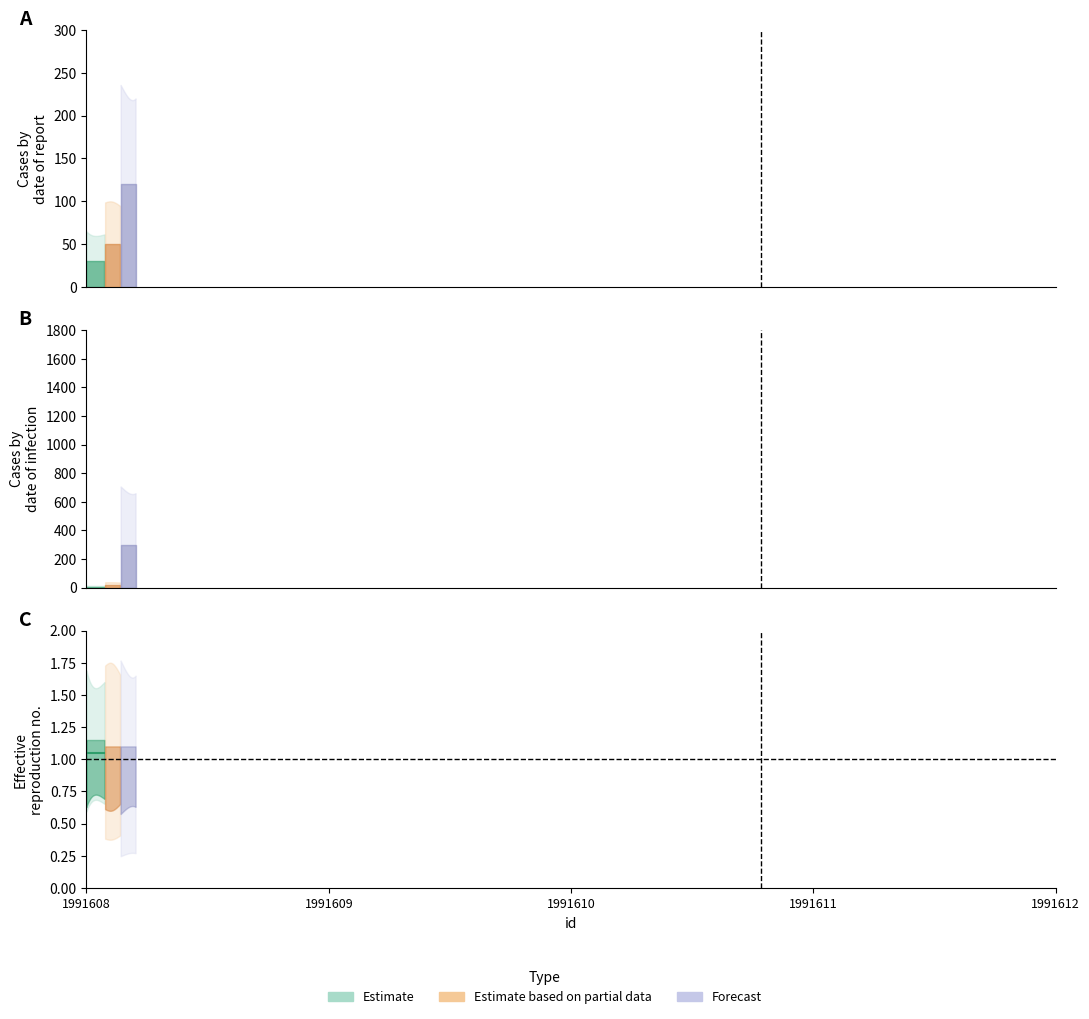

True or false: _sipe_upper and _sipe intersect in this chart.

False